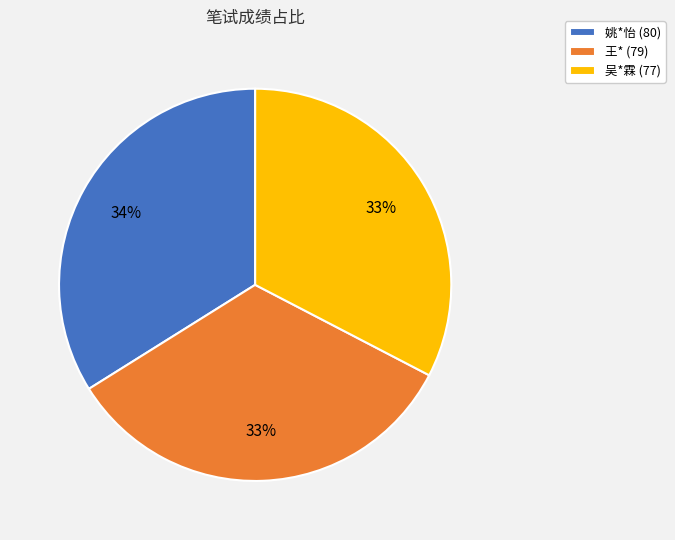

Between 吴*霖 (77) and 姚*怡 (80), which is larger?

姚*怡 (80)